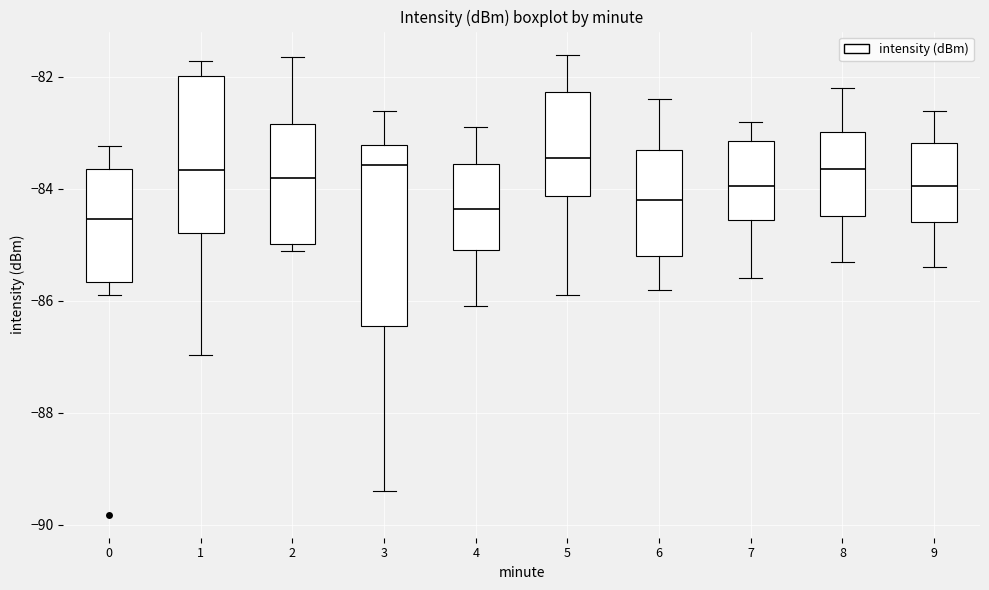

Reading left to right, transcribe this box plot: for each box, give where its median line is, the range the box spans, and where its two whiskers end, as read against the y-axis. The values are not printed on the chart, so give them approximately, as read against the axis.

0: median -84.6, box -85.6 to -83.6, whiskers -85.8 to -83.2
1: median -83.6, box -84.8 to -82.0, whiskers -87.0 to -81.8
2: median -83.8, box -85.0 to -82.8, whiskers -85.2 to -81.6
3: median -83.6, box -86.4 to -83.2, whiskers -89.4 to -82.6
4: median -84.4, box -85.0 to -83.6, whiskers -86.0 to -82.8
5: median -83.4, box -84.2 to -82.2, whiskers -85.8 to -81.6
6: median -84.2, box -85.2 to -83.2, whiskers -85.8 to -82.4
7: median -84.0, box -84.6 to -83.2, whiskers -85.6 to -82.8
8: median -83.6, box -84.4 to -83.0, whiskers -85.2 to -82.2
9: median -84.0, box -84.6 to -83.2, whiskers -85.4 to -82.6